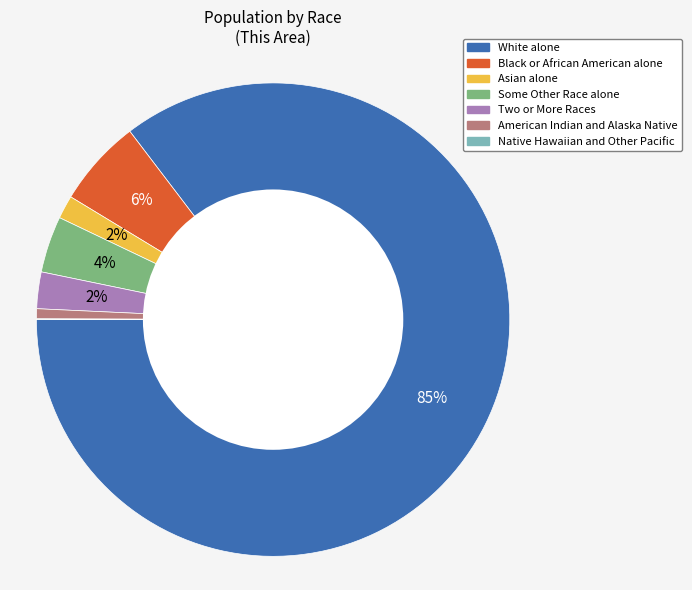

What is the largest slice in the pie chart?

White alone